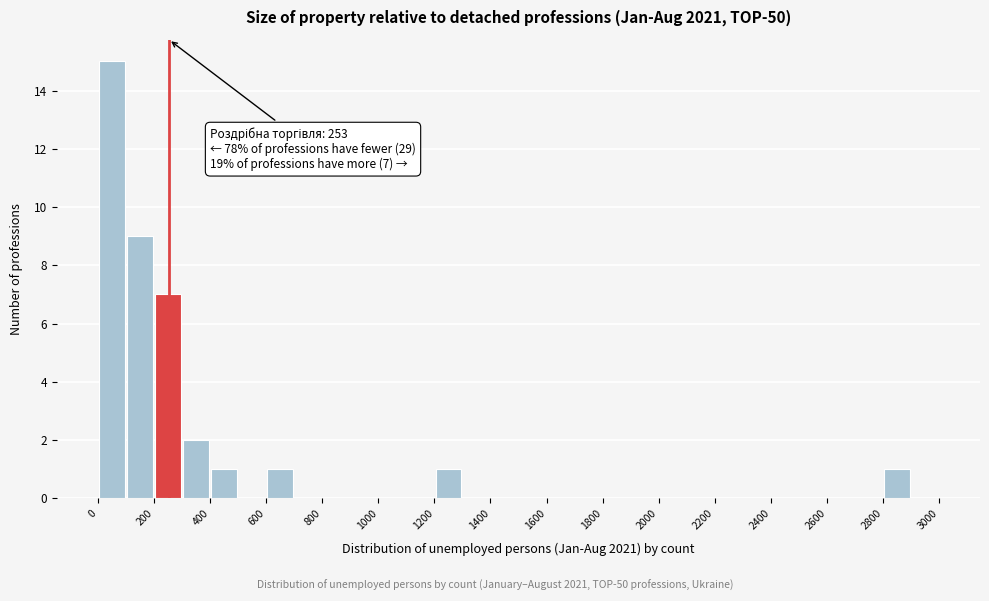

Which range on the x-axis has the tallest bar?

0 to 100